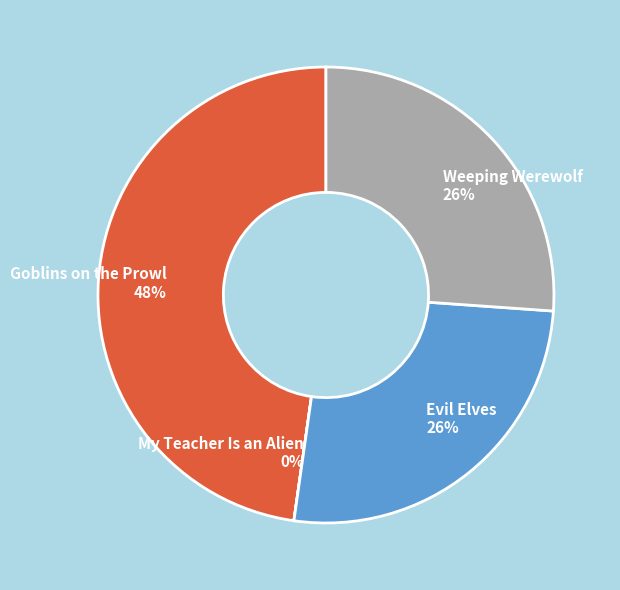

What is the ratio of the value at Evil Elves to the value at Weeping Werewolf?

1.0